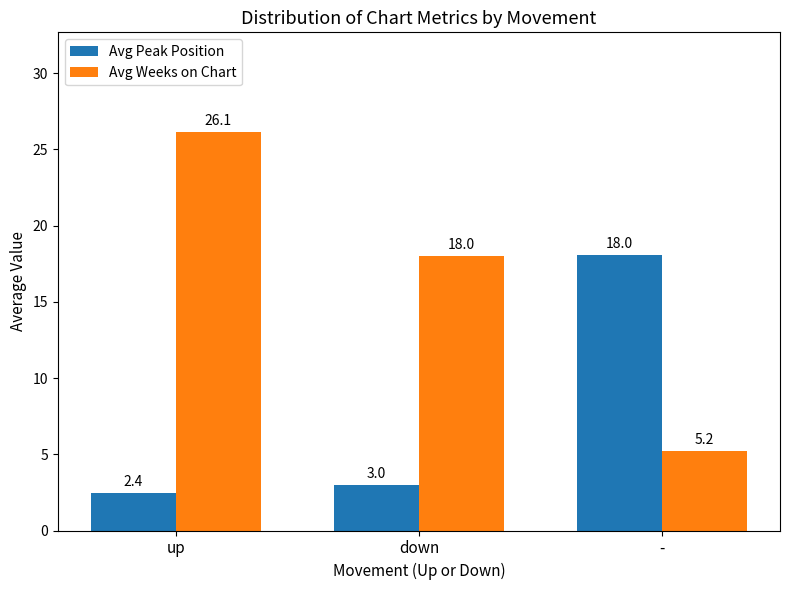

Reading left to right, transcribe all the data shown in this chart.

Avg Peak Position: up=2.4	down=3.0	-=18.0
Avg Weeks on Chart: up=26.1	down=18.0	-=5.2